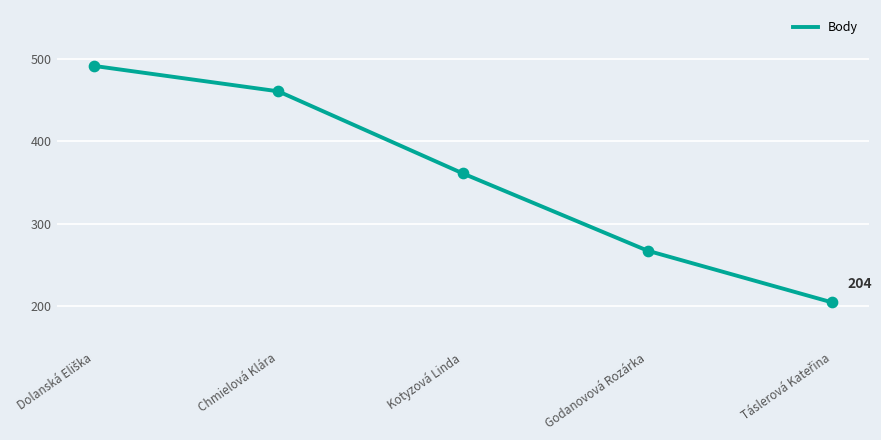

What is the change in value from Chmielová Klára to Godanovová Rozárka?

-194